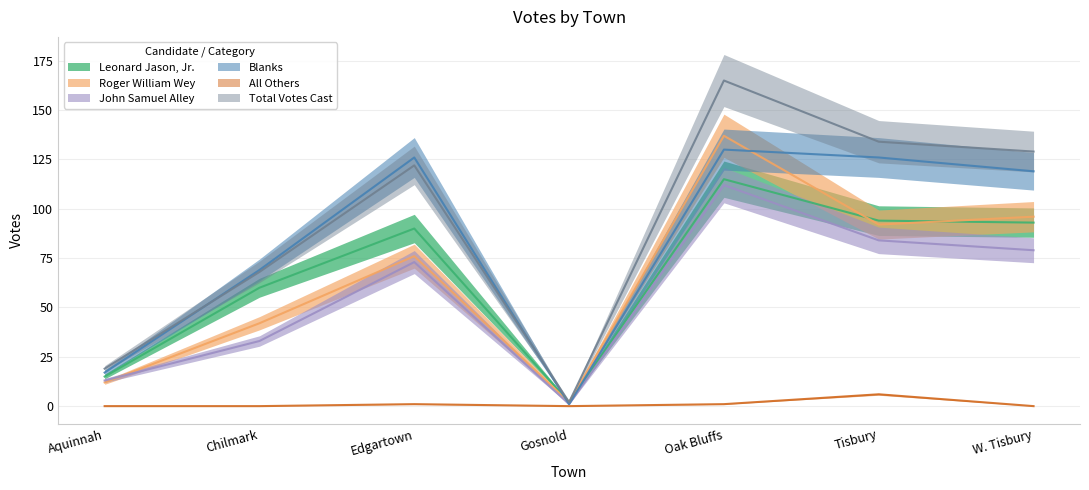

How many distinct data groups are displayed?

6